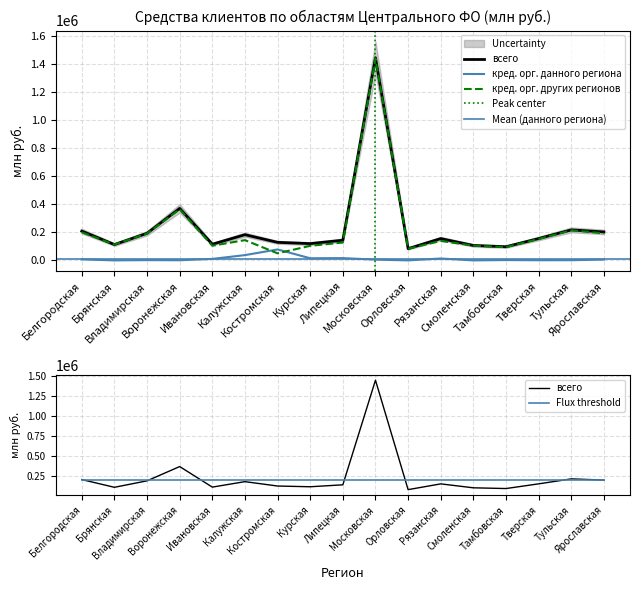

Reading left to right, what are all the values shown in this chart?

всего: Белгородская=208828	Брянская=112696	Владимирская=193285	Воронежская=370673	Ивановская=115140	Калужская=183144	Костромская=128572	Курская=119517	Липецкая=143648	Московская=1444780	Орловская=83703	Рязанская=155333	Смоленская=106437	Тамбовская=97308	Тверская=155584	Тульская=217297	Ярославская=202589
кред. орг. данного региона: Белгородская=7032	Брянская=0	Владимирская=1817	Воронежская=984	Ивановская=10598	Калужская=37560	Костромская=77974	Курская=15092	Липецкая=16254	Московская=5349	Орловская=0	Рязанская=13386	Смоленская=0	Тамбовская=2289	Тверская=1000	Тульская=1320	Ярославская=5608
кред. орг. других регионов: Белгородская=199945	Брянская=112696	Владимирская=191468	Воронежская=364057	Ивановская=104542	Калужская=144327	Костромская=50193	Курская=103779	Липецкая=127223	Московская=1439431	Орловская=83018	Рязанская=138675	Смоленская=105011	Тамбовская=94568	Тверская=152265	Тульская=214652	Ярославская=192622